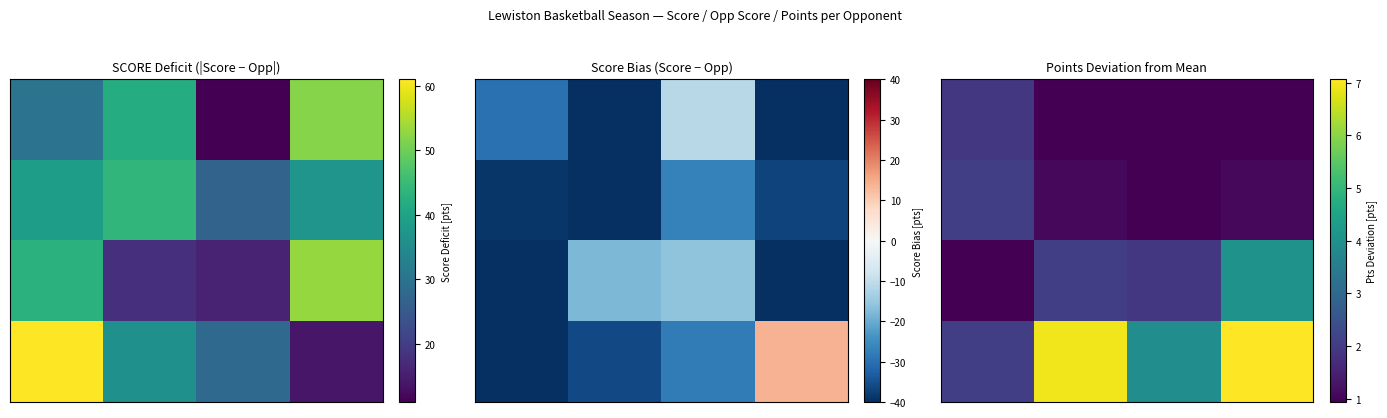

At which category is the sum across all series the highest?

3